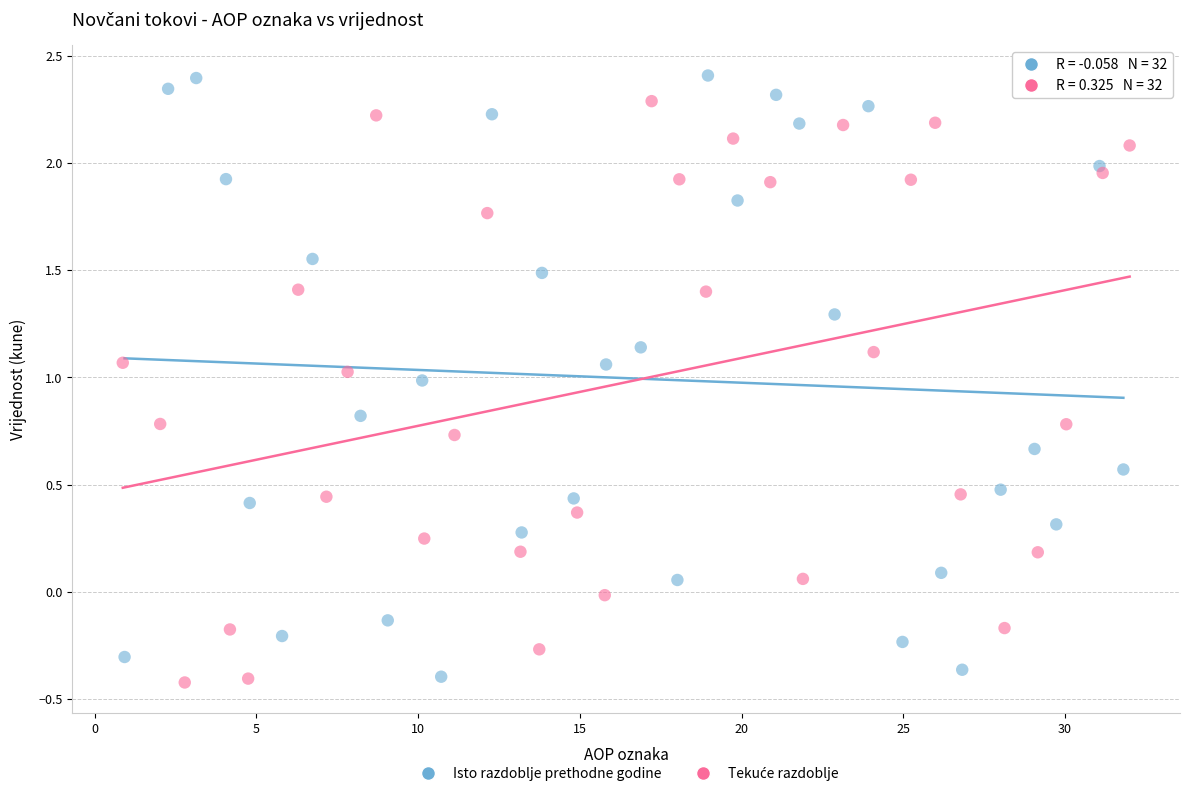

Which series has the largest Y range (max minus min)?

Isto razdoblje prethodne godine